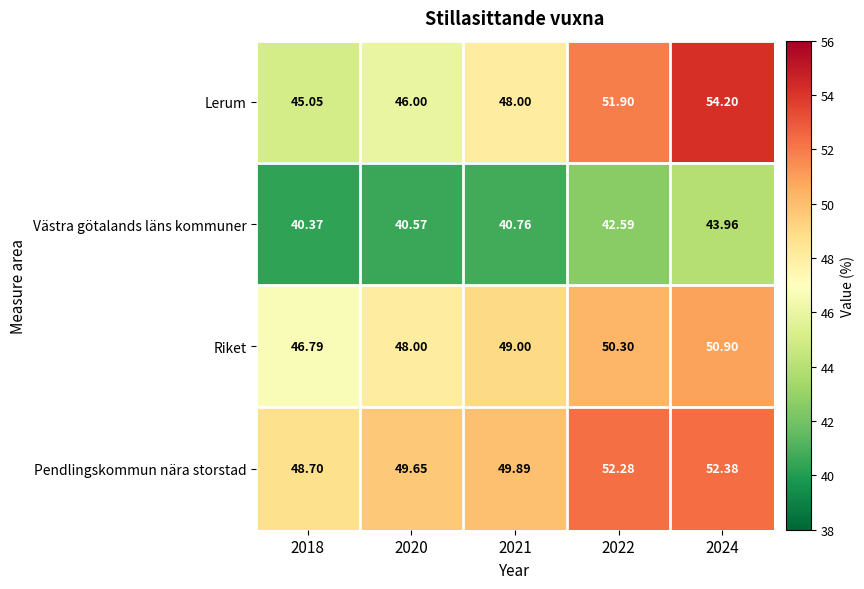

Which series has the largest range (max minus min)?

Lerum